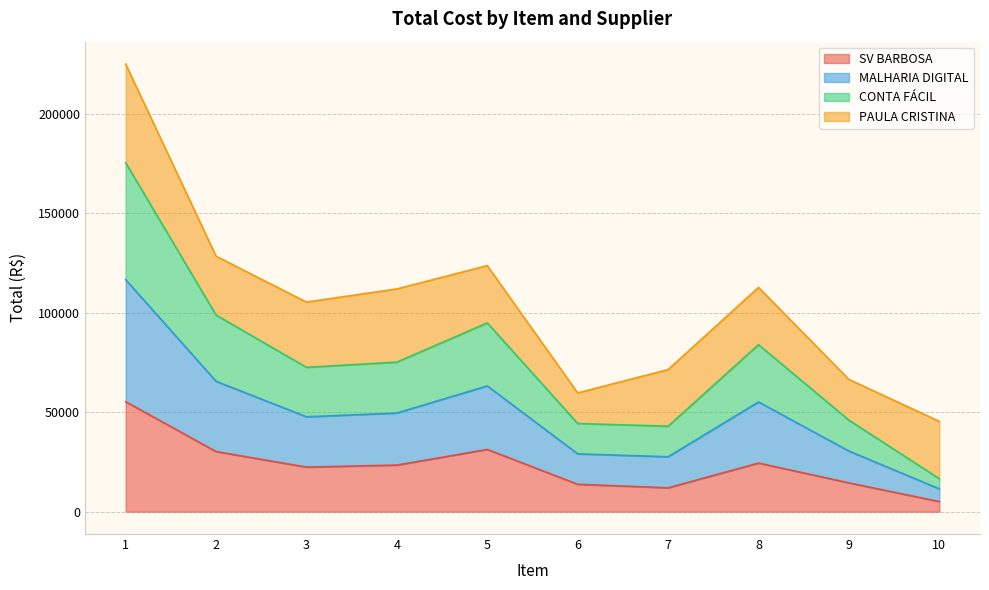

What is the minimum value for SV BARBOSA?

5056